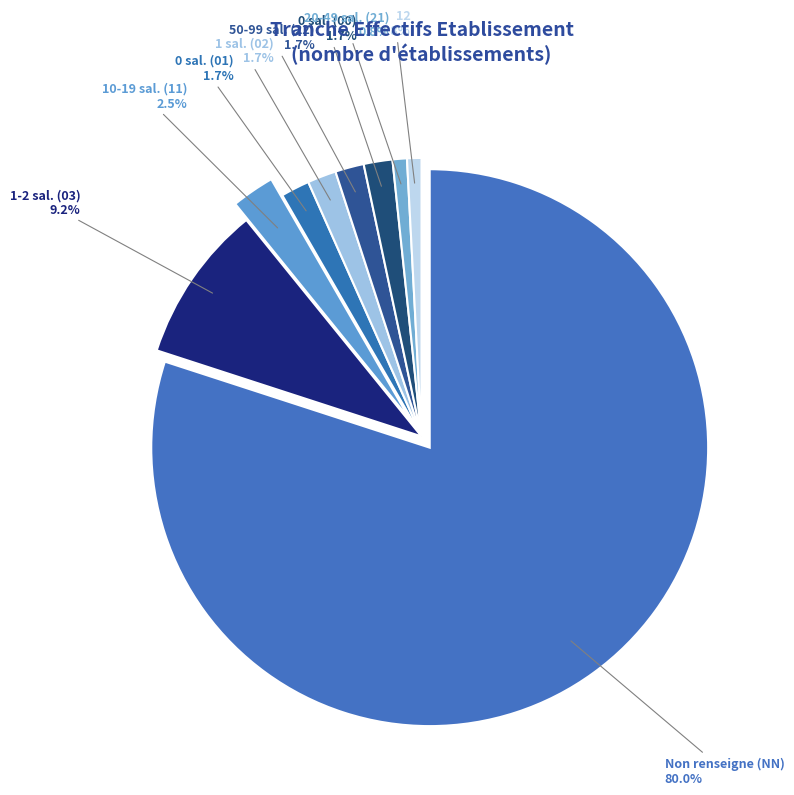

True or false: NN accounts for 80% of the total.

True